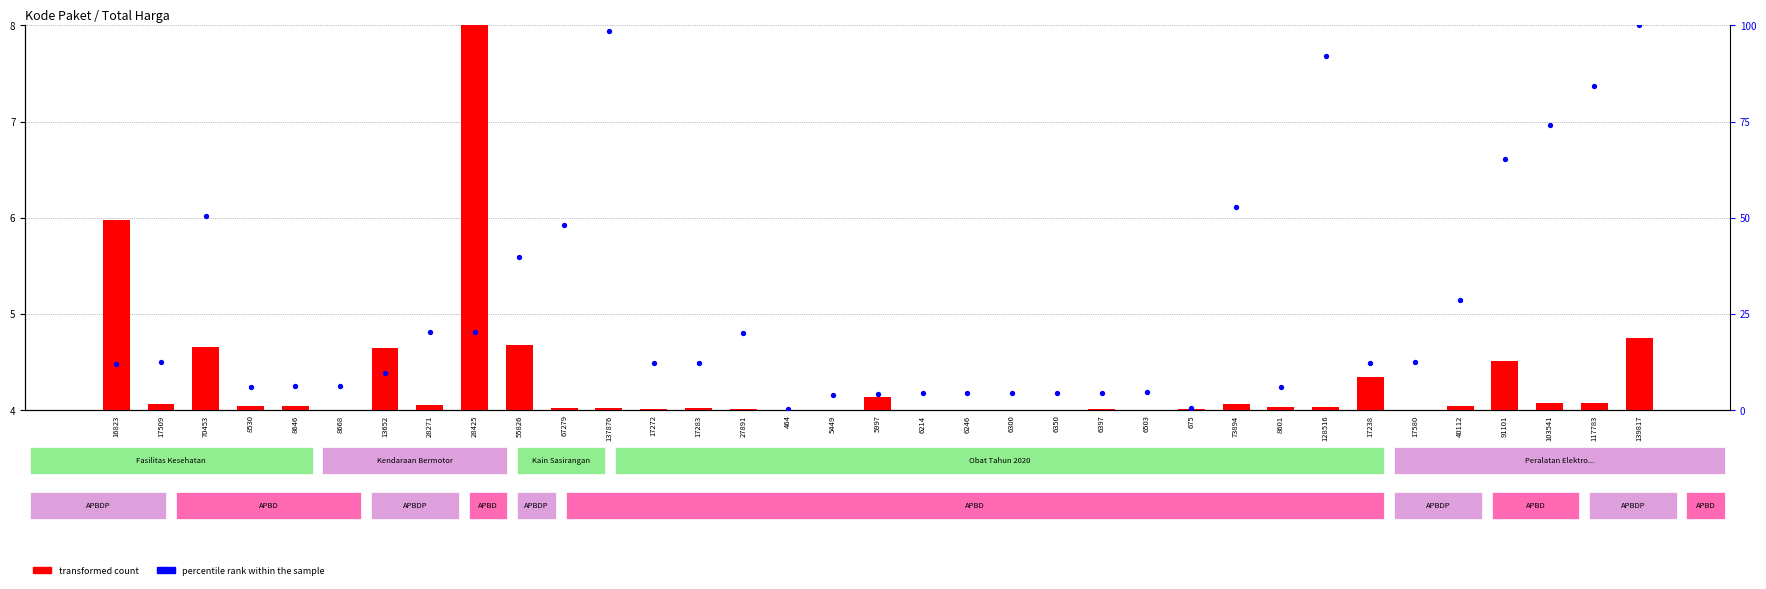

At which category is the sum across all series the highest?

139817